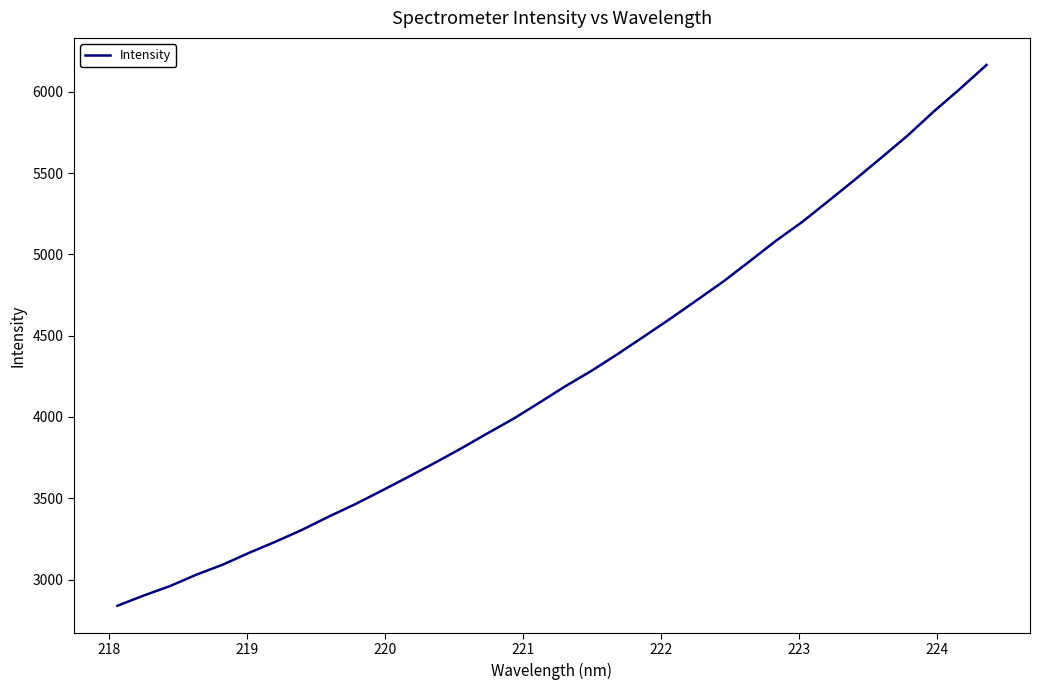

How many values exceed 4189?

17